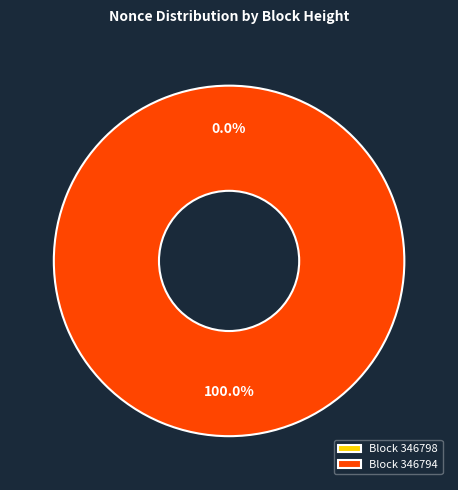

True or false: 346798 accounts for 0% of the total.

True